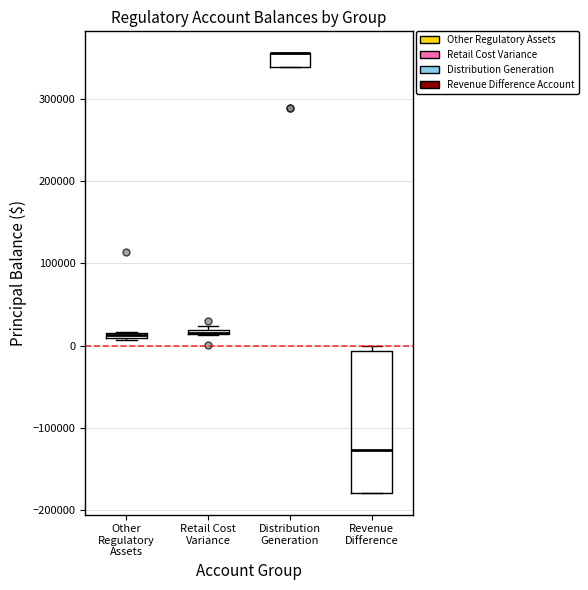

Where does the median line of the box for Revenue Difference sit on the y-axis? The values are not printed on the chart, so give them approximately, as read against the axis.

-130000